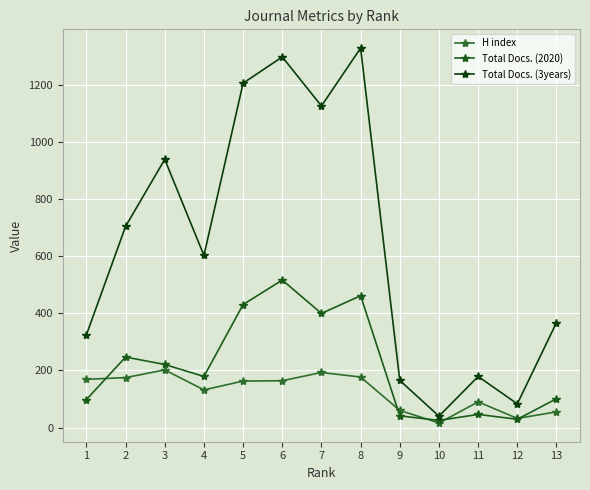

What is the value of the Total Docs. (2020) point at the 4th from the left?

179